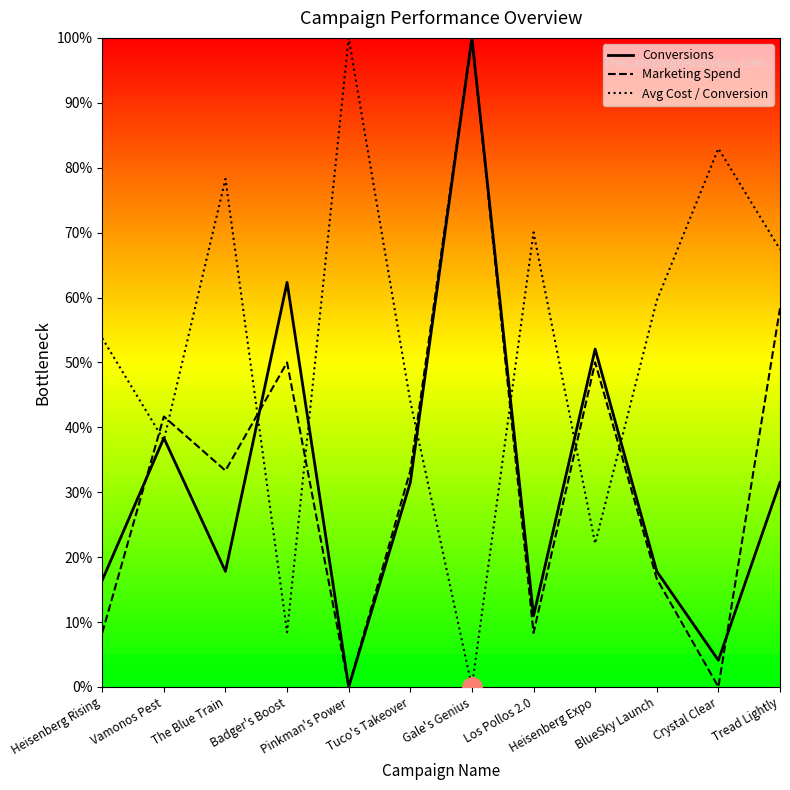

The value of Avg Cost / Conversion at BlueSky Launch is 77.6. True or false?

False